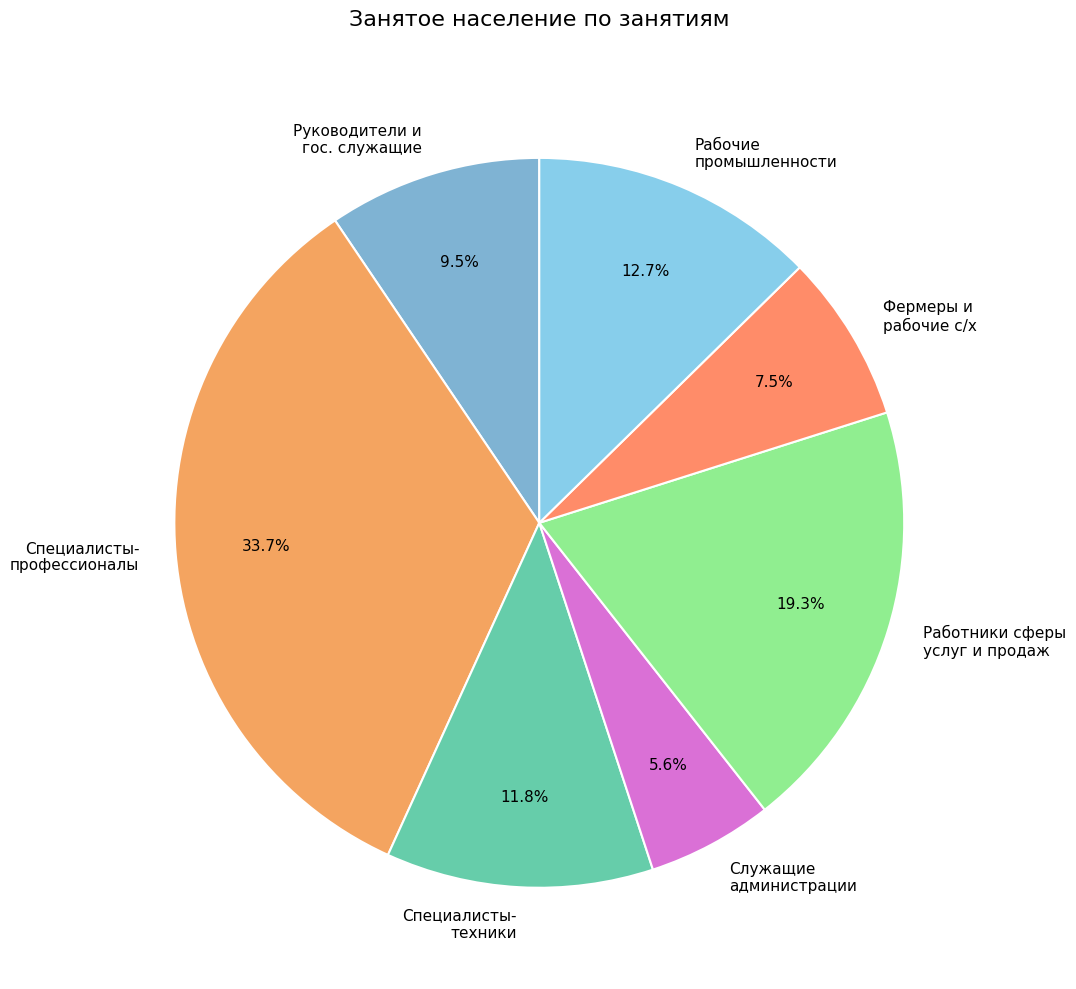

Which category has the biggest portion of the pie?

Специалисты- профессионалы